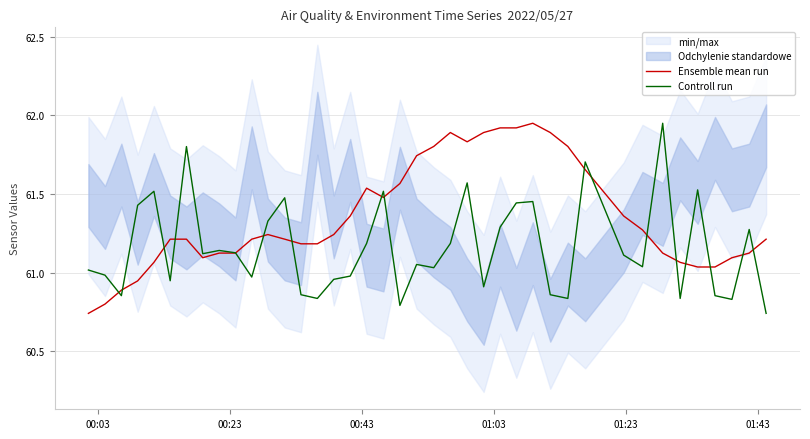

How many lines are shown in the chart?

2